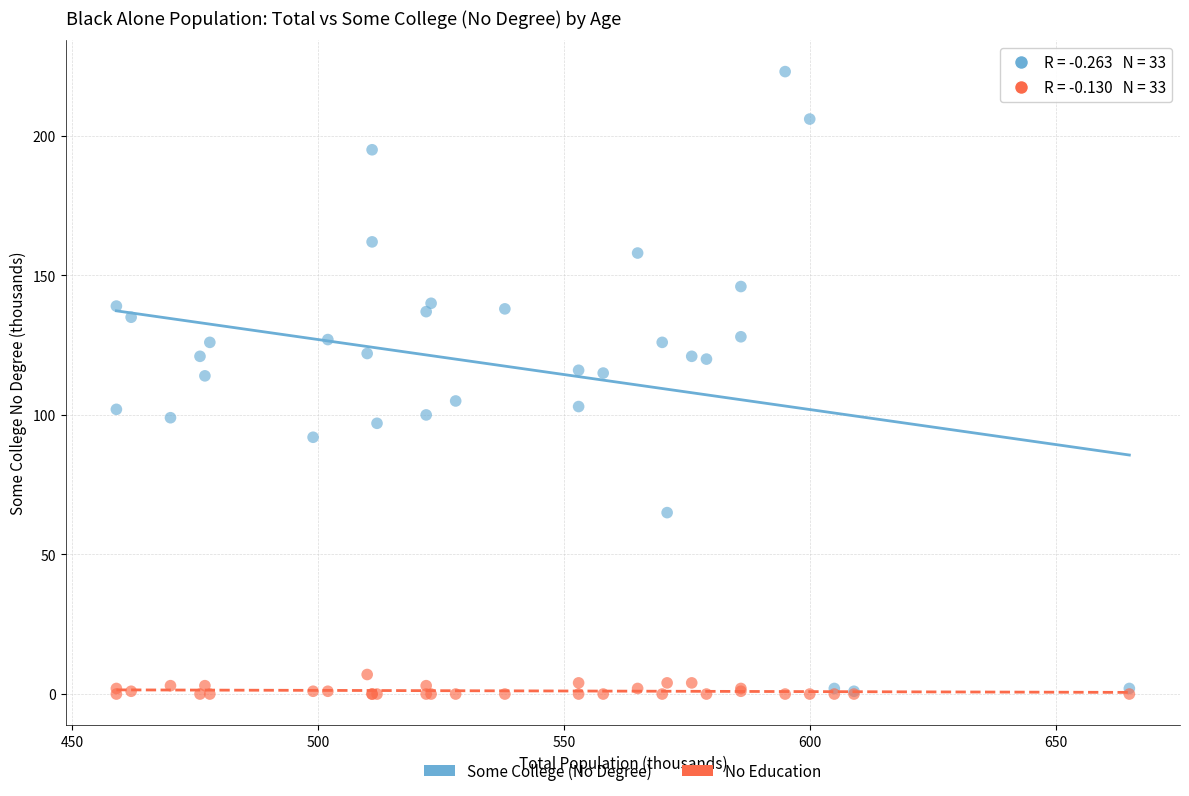

Which series reaches the maximum Y coordinate?

Some College (No Degree)